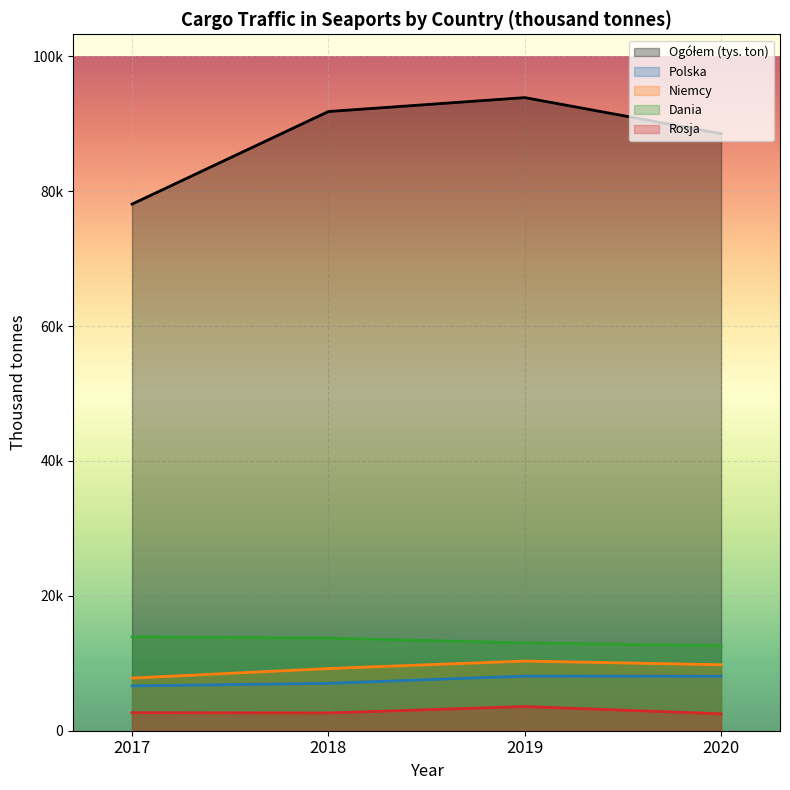

The Dania series shows 13929.2 at 2017. True or false?

True